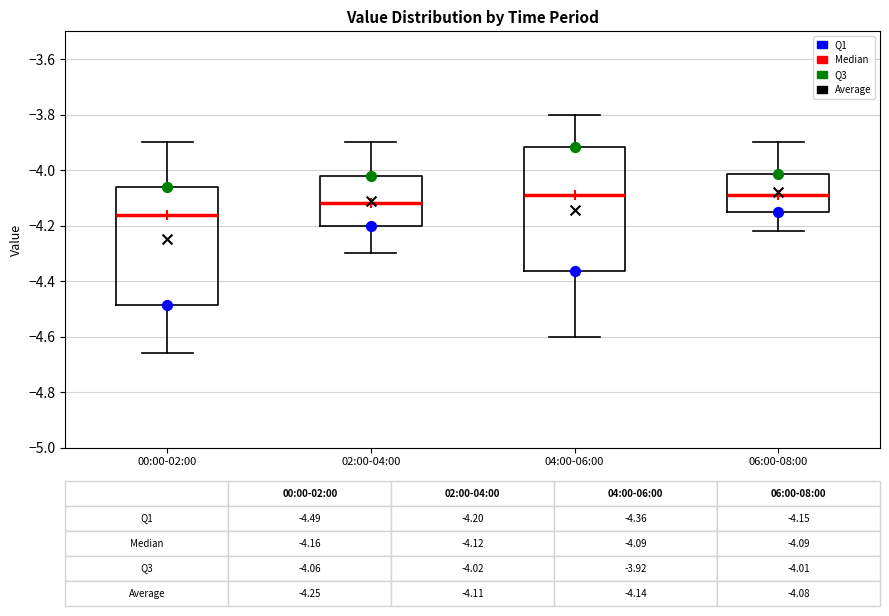

Which box is the tallest, from its lower edge to its upper edge?

04:00-06:00